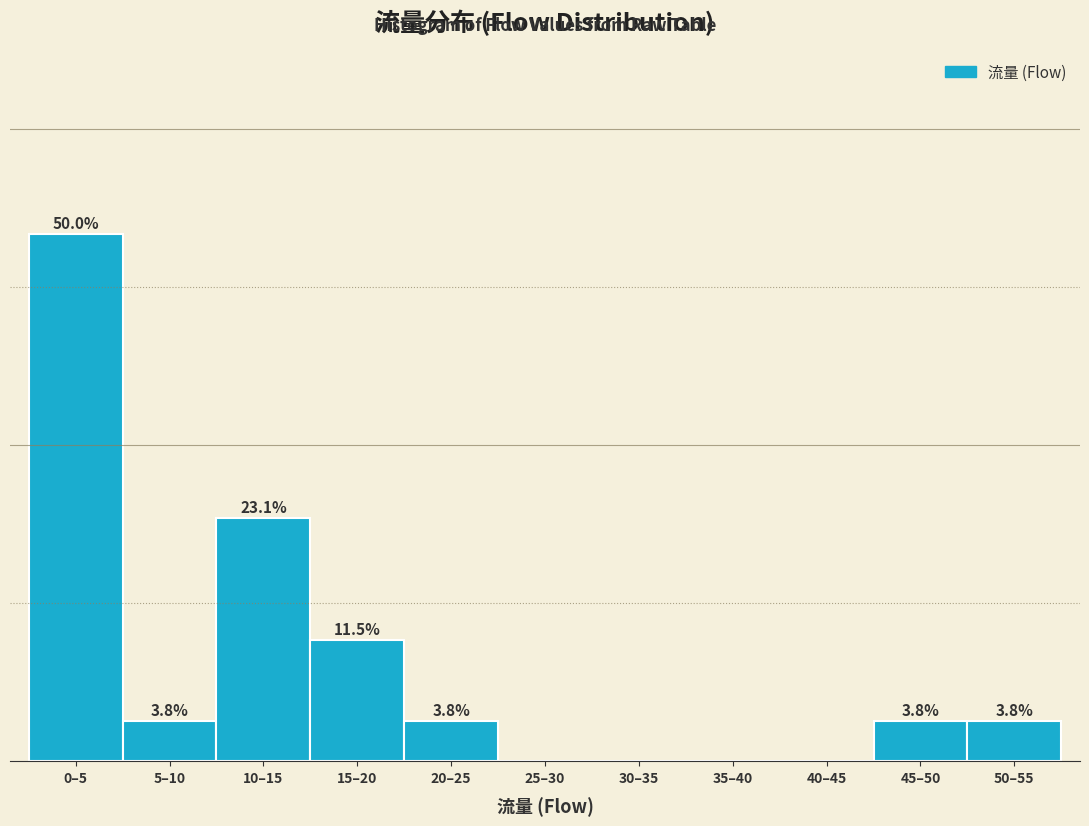

Where does the data first go above 3?

0–5